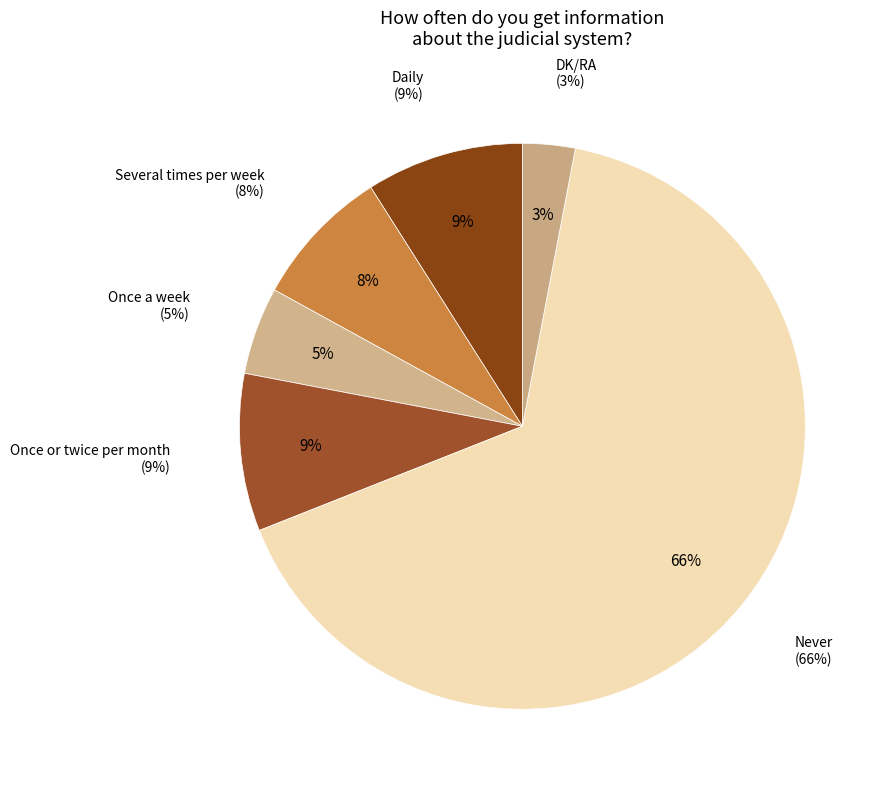

What percentage is NOT represented by Never?

34.0%